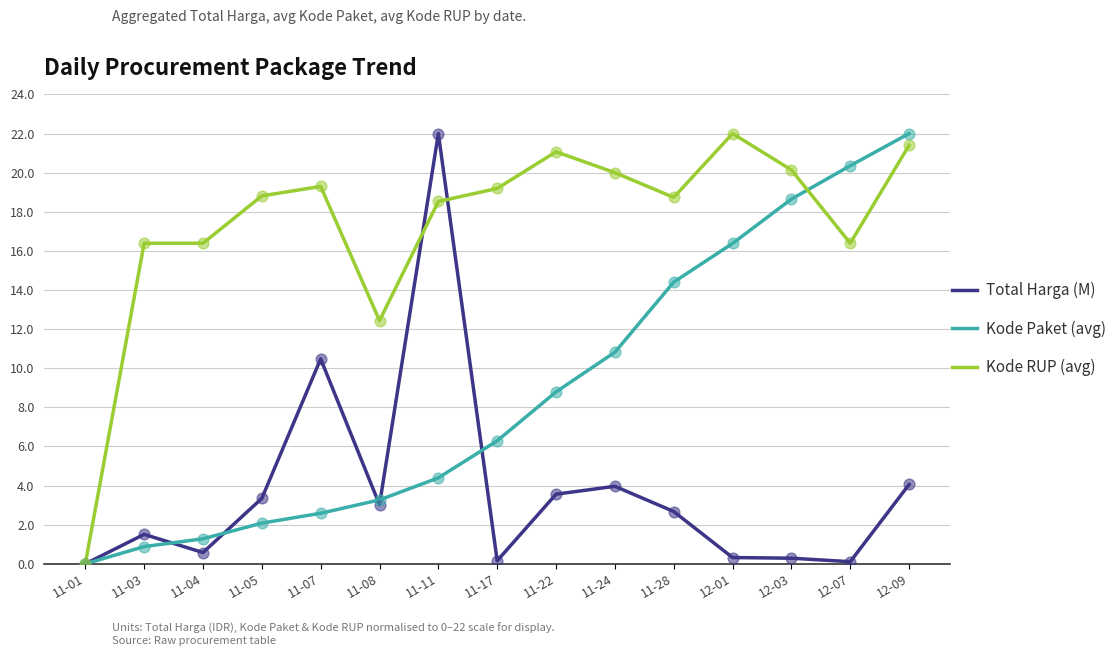

What are all the series names shown in the legend?

Total Harga (M), Kode Paket (avg), Kode RUP (avg)